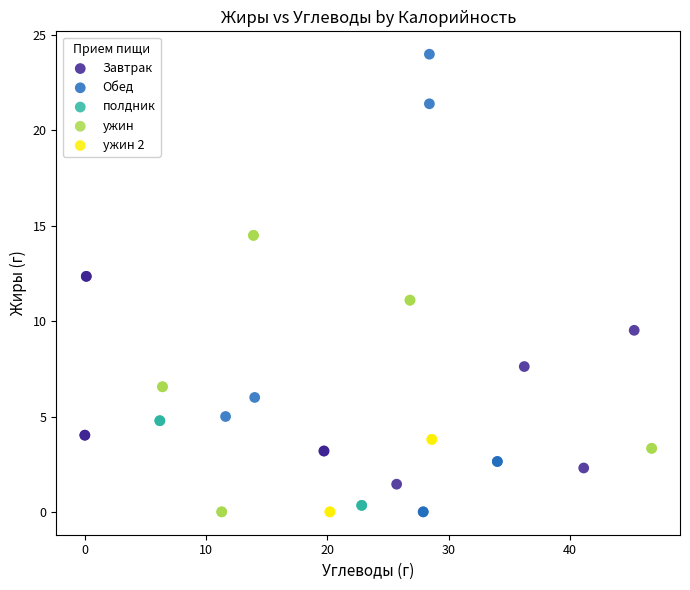

What are all the series names shown in the legend?

Завтрак, Обед, полдник, ужин, ужин 2